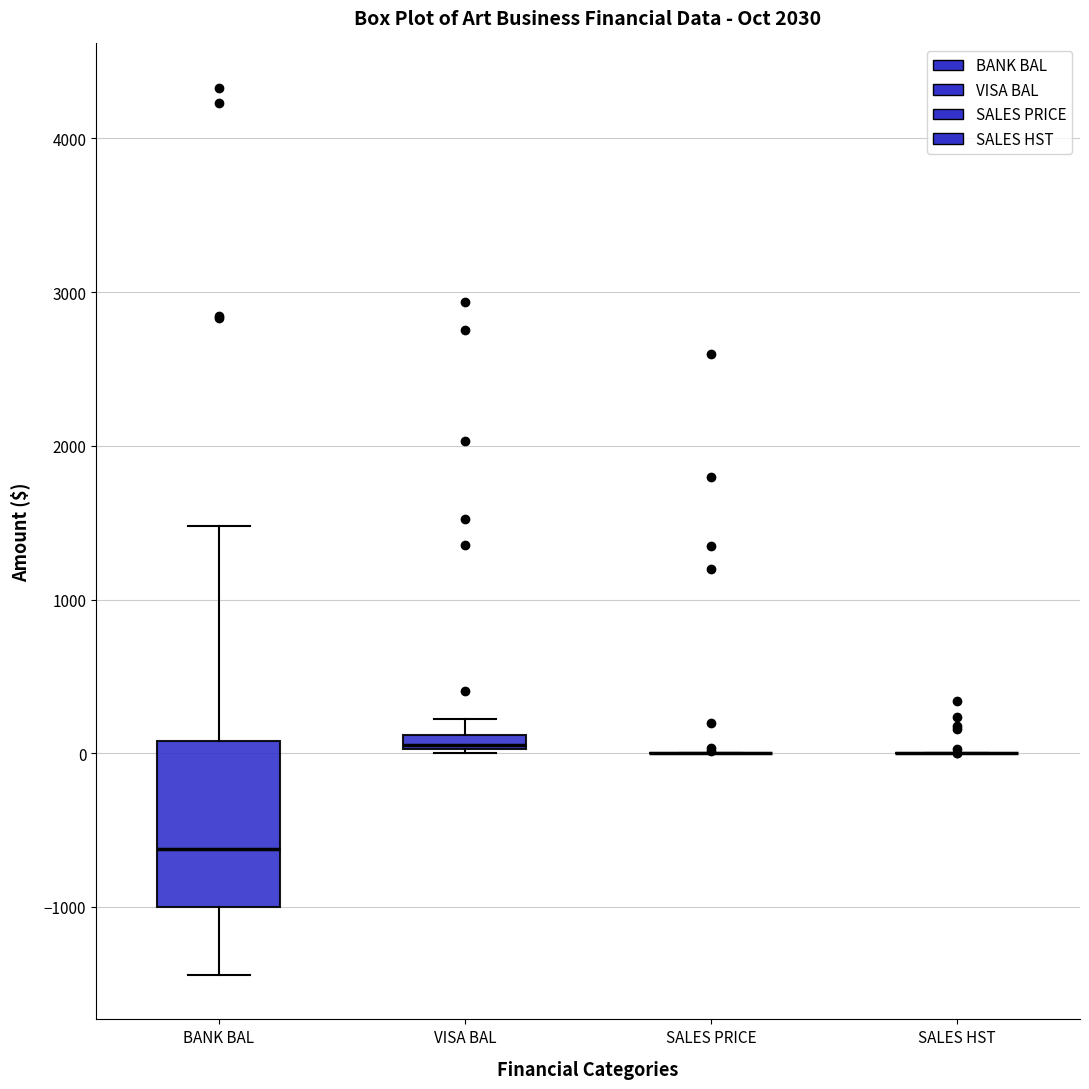

Which box is the tallest, from its lower edge to its upper edge?

BANK BAL